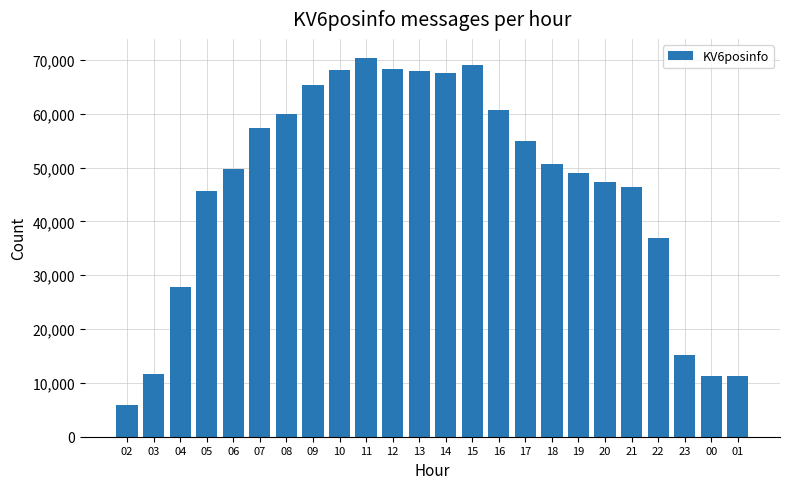

What is the difference between the values at 05 and 11?

24750